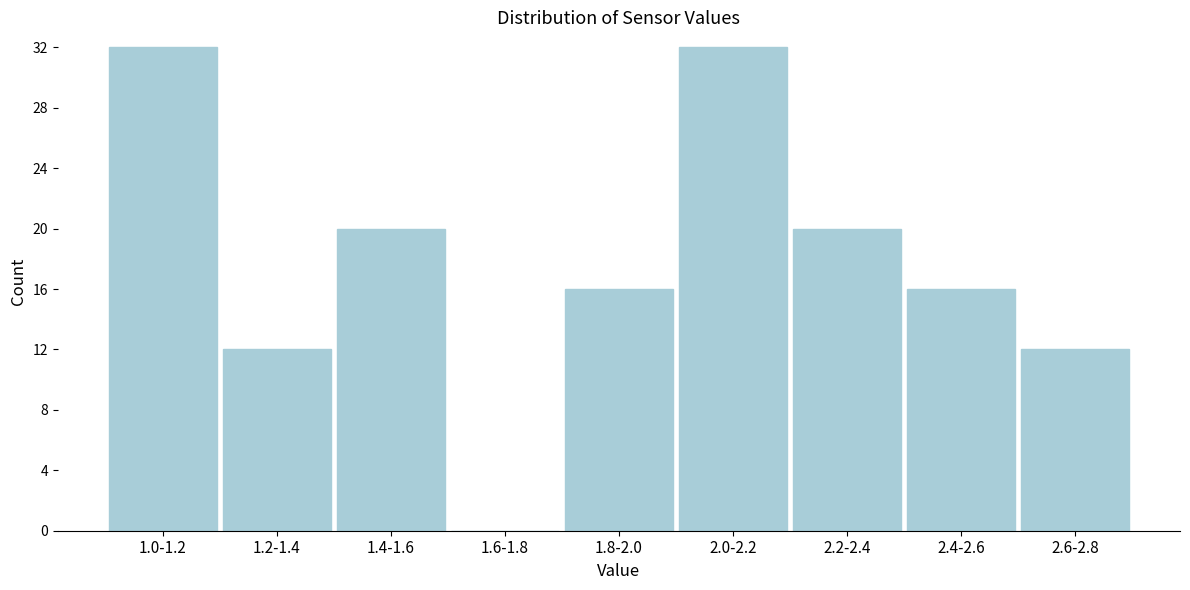

Reading left to right, what are all the values shown in this chart?

1.0-1.2=32	1.2-1.4=12	1.4-1.6=20	1.6-1.8=0	1.8-2.0=16	2.0-2.2=32	2.2-2.4=20	2.4-2.6=16	2.6-2.8=12